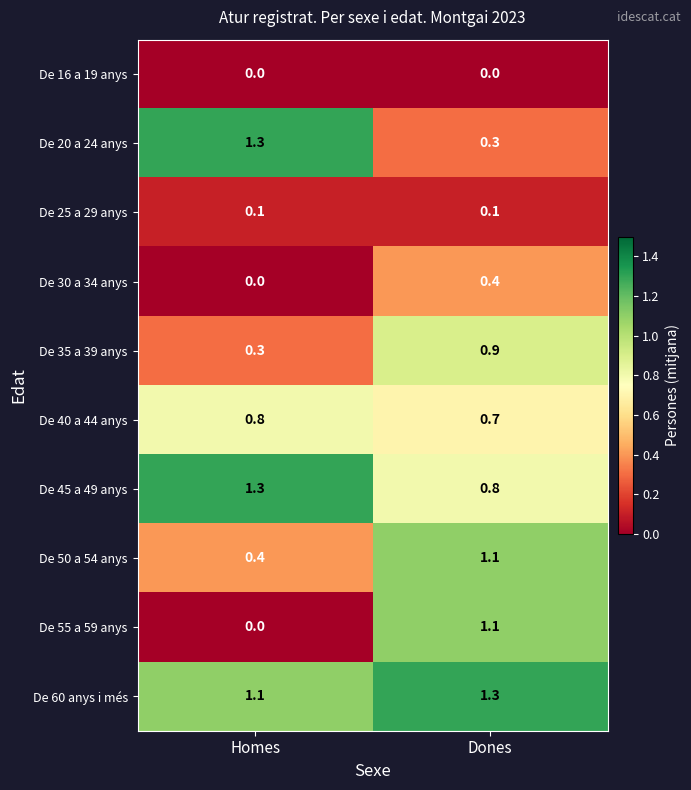

List the labels in order of De 40 a 44 anys value, smallest first.

Dones, Homes